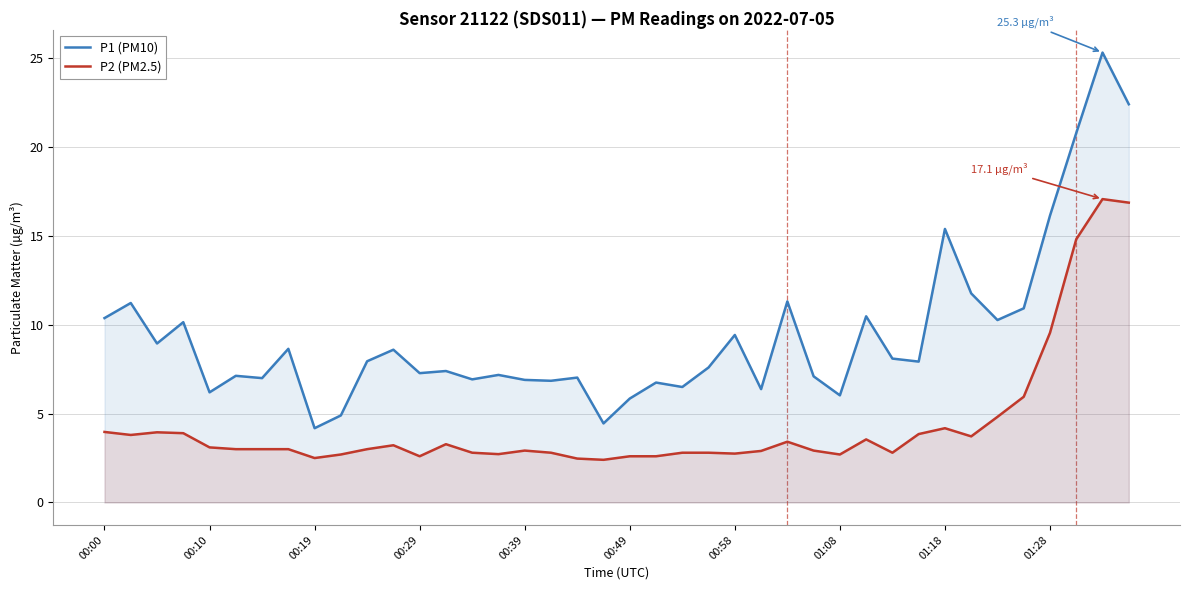

What is the maximum value shown in the chart?

25.3